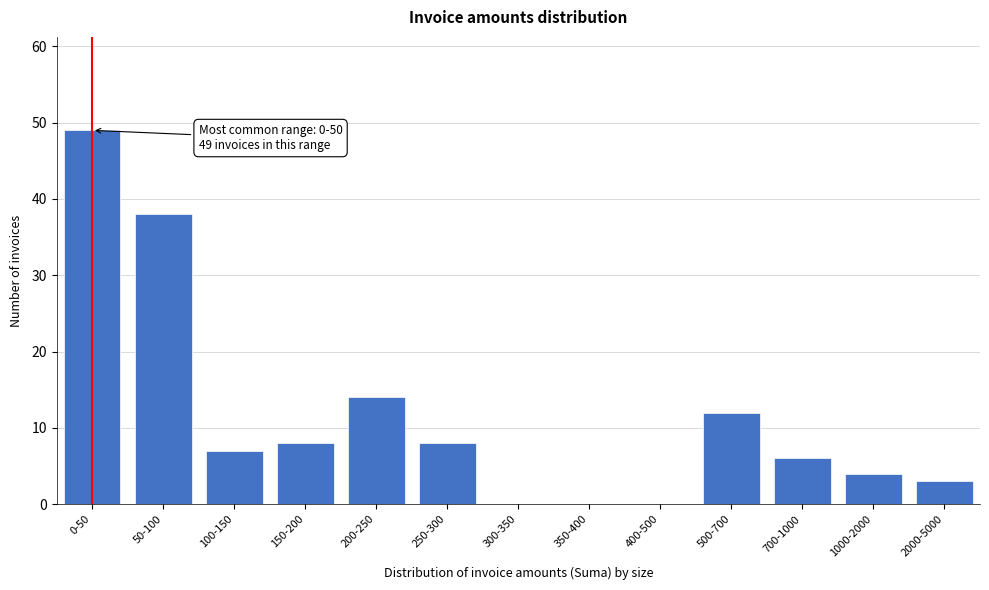

Reading left to right, transcribe all the data shown in this chart.

0-50=49	50-100=38	100-150=7	150-200=8	200-250=14	250-300=8	300-350=0	350-400=0	400-500=0	500-700=12	700-1000=6	1000-2000=4	2000-5000=3